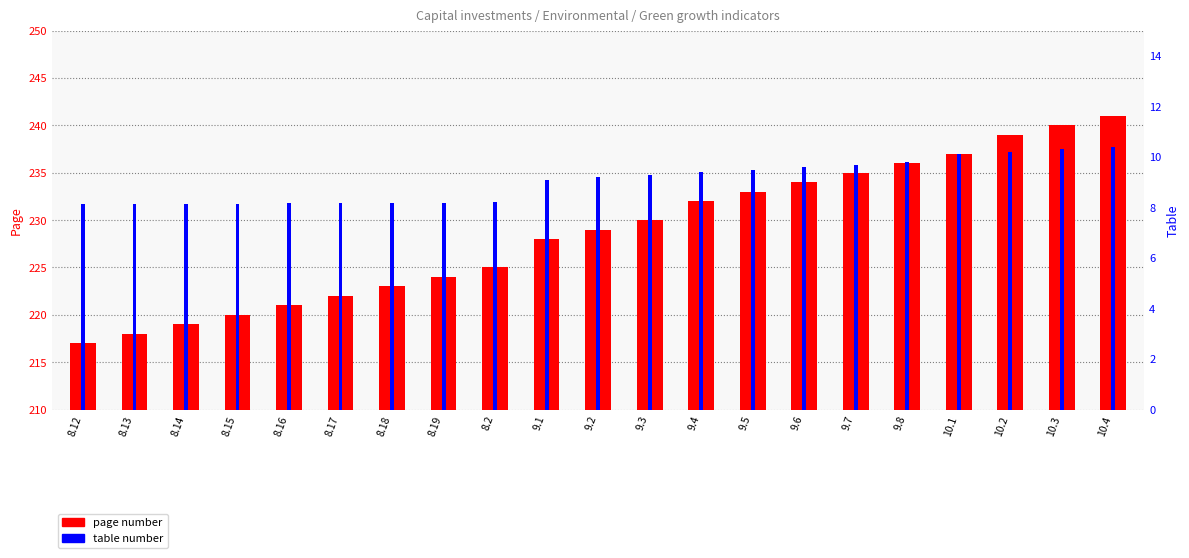

Reading left to right, what are all the values shown in this chart?

page number: 8.12=217.0	8.13=218.0	8.14=219.0	8.15=220.0	8.16=221.0	8.17=222.0	8.18=223.0	8.19=224.0	8.2=225.0	9.1=228.0	9.2=229.0	9.3=230.0	9.4=232.0	9.5=233.0	9.6=234.0	9.7=235.0	9.8=236.0	10.1=237.0	10.2=239.0	10.3=240.0	10.4=241.0
table number: 8.12=8.1	8.13=8.1	8.14=8.1	8.15=8.2	8.16=8.2	8.17=8.2	8.18=8.2	8.19=8.2	8.2=8.2	9.1=9.1	9.2=9.2	9.3=9.3	9.4=9.4	9.5=9.5	9.6=9.6	9.7=9.7	9.8=9.8	10.1=10.1	10.2=10.2	10.3=10.3	10.4=10.4